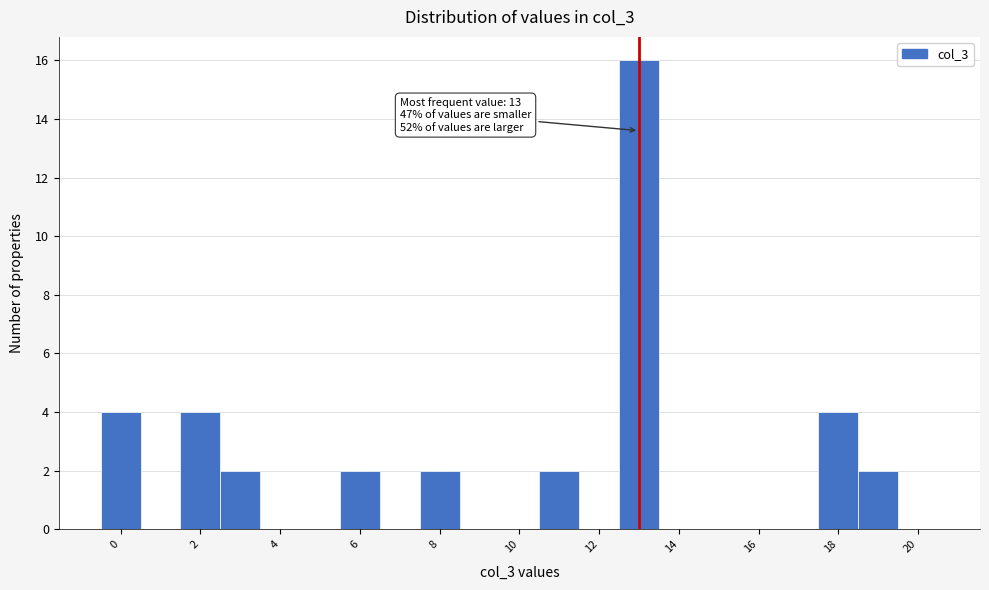

Over which range of the x-axis is the bar tallest?

12.5 to 13.5